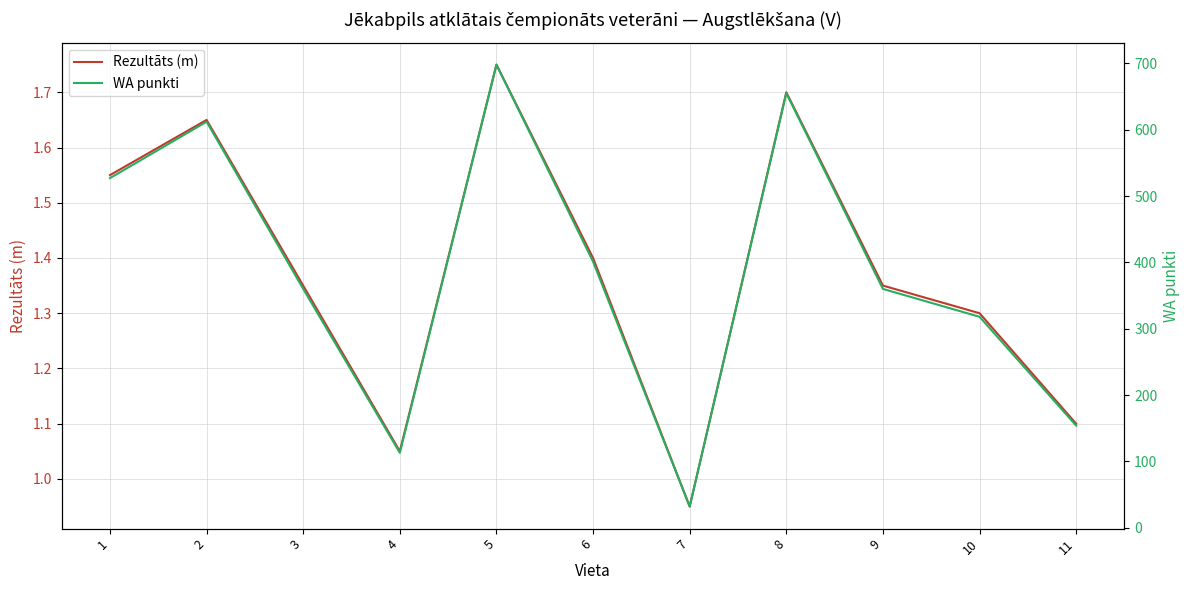

Where is the first local minimum for WA punkti?

4